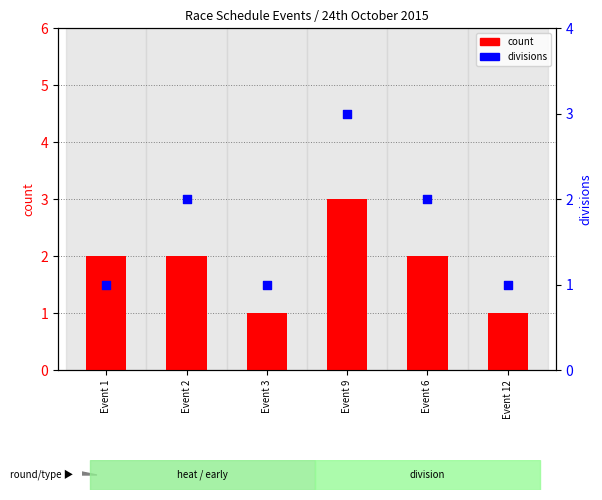

What are all the series names shown in the legend?

count, divisions